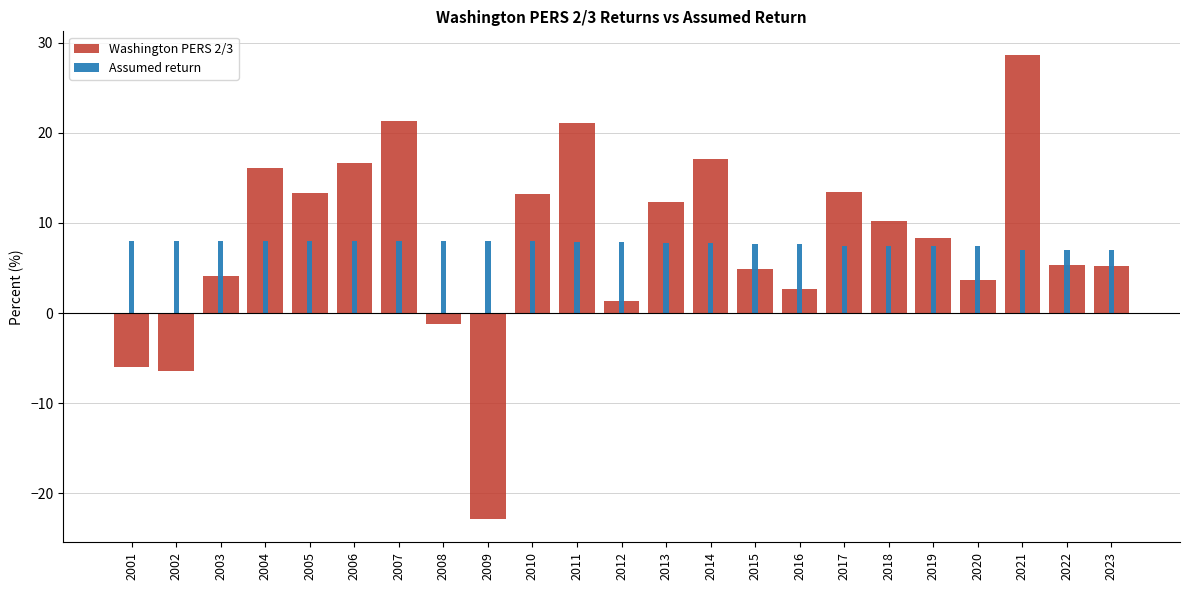

What is the difference between the maximum and minimum values in the Assumed return series?

1.0